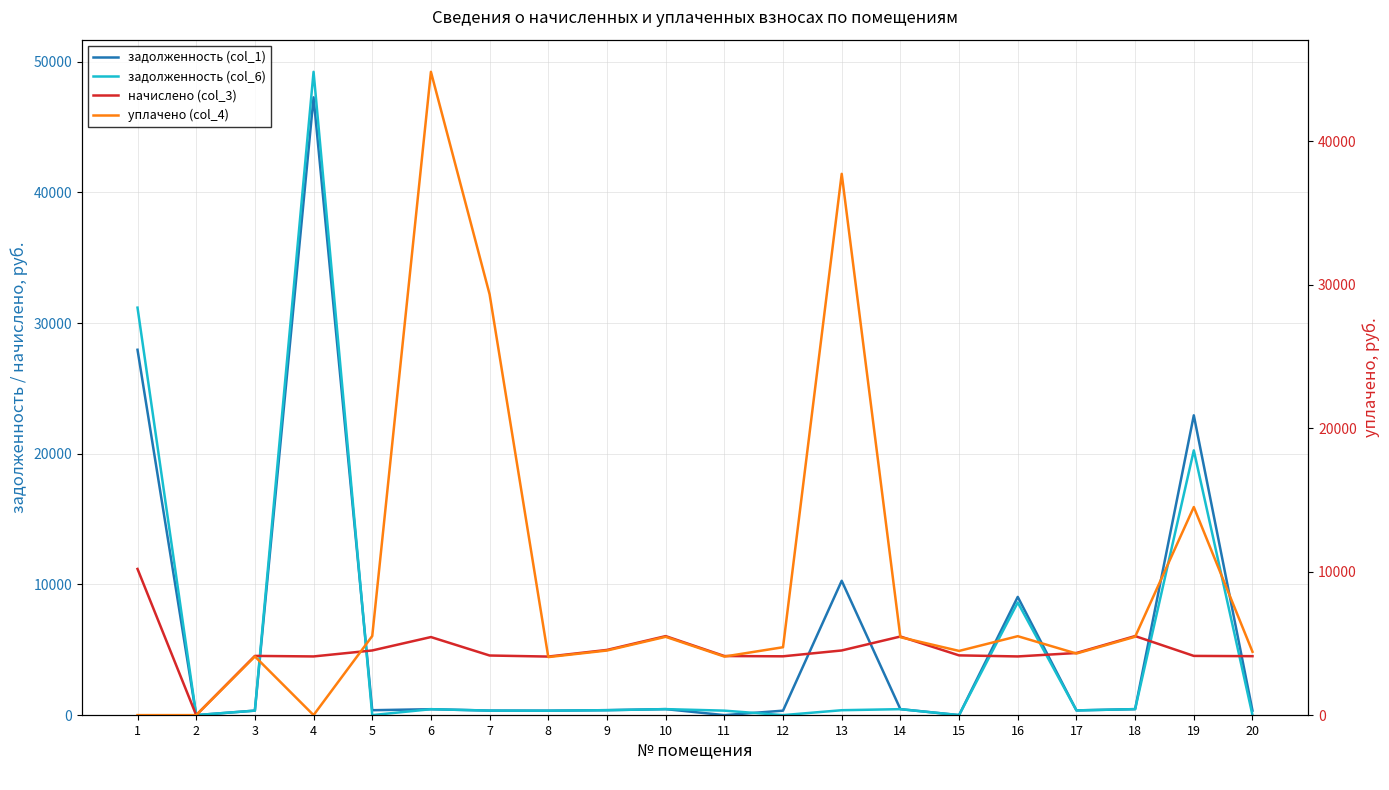

The value of задолженность (col_6) at 7 is 346.2. True or false?

True